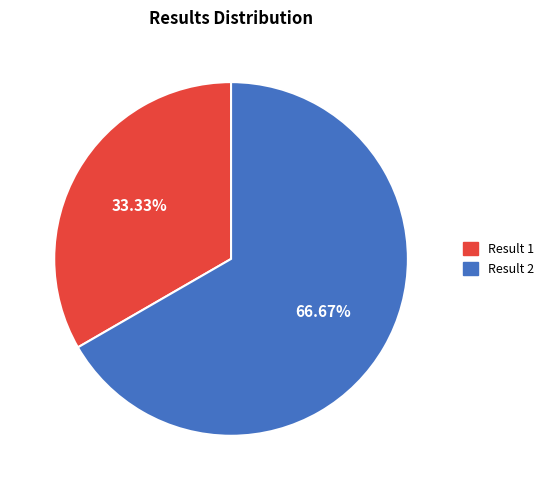

Rank the categories by value from lowest to highest.

Result 1, Result 2